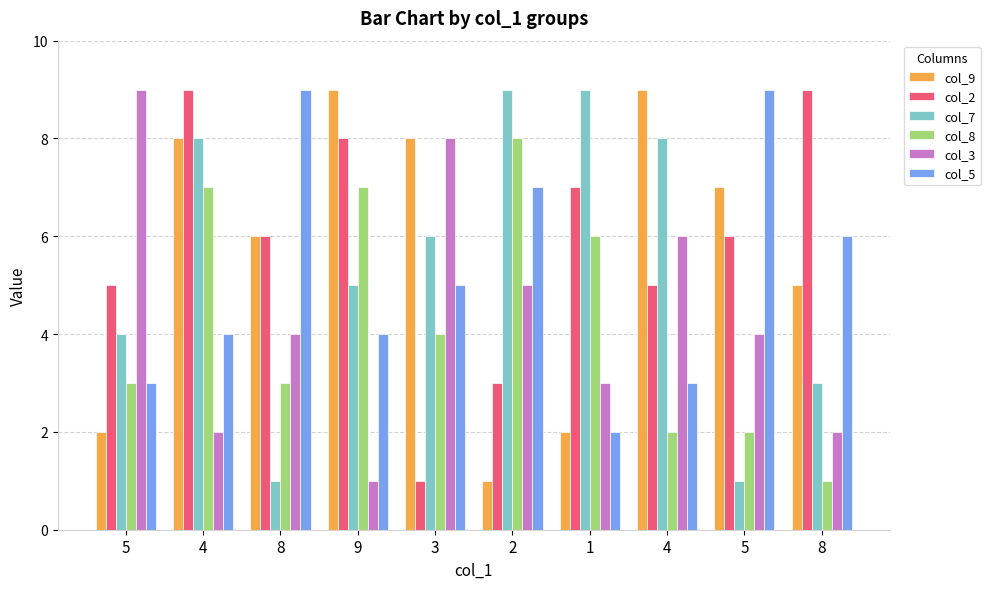

What is the total value across all series at 4?

38